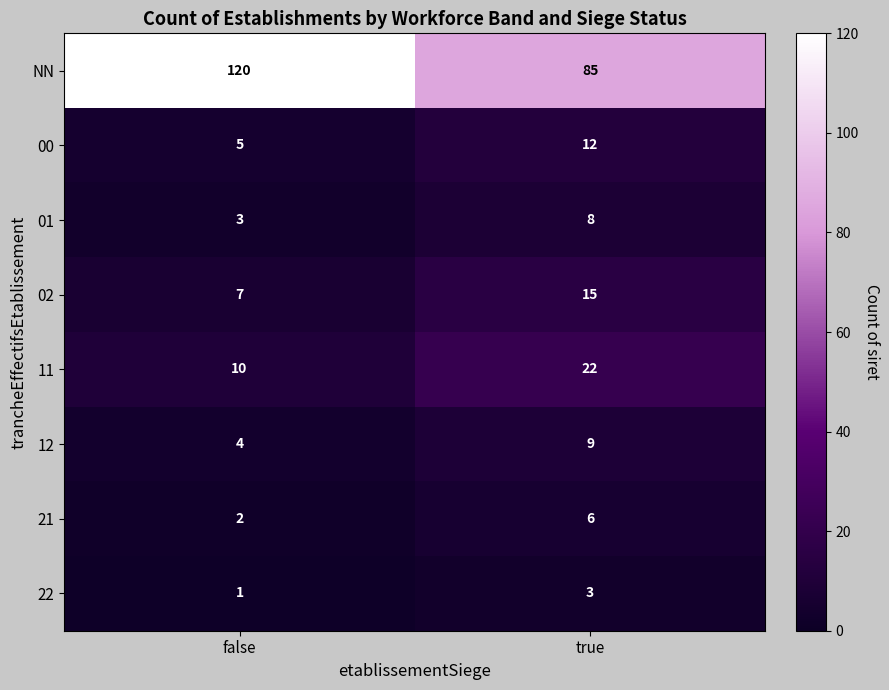

Which label corresponds to the smallest value in the chart?

false